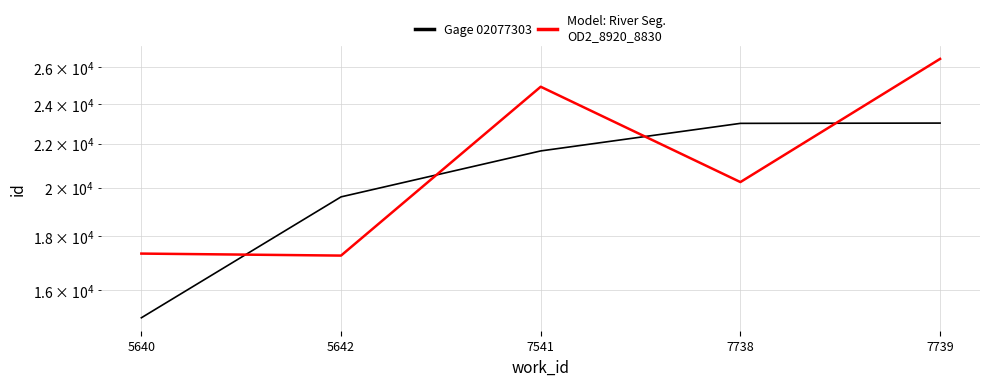

Rank the series at 5642 from lowest to highest value.

Model: River Seg.
OD2_8920_8830, Gage 02077303